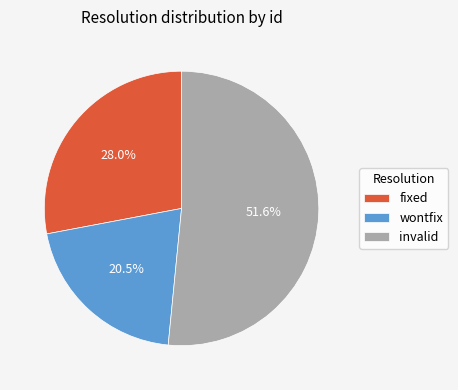

How many slices are in this pie chart?

3